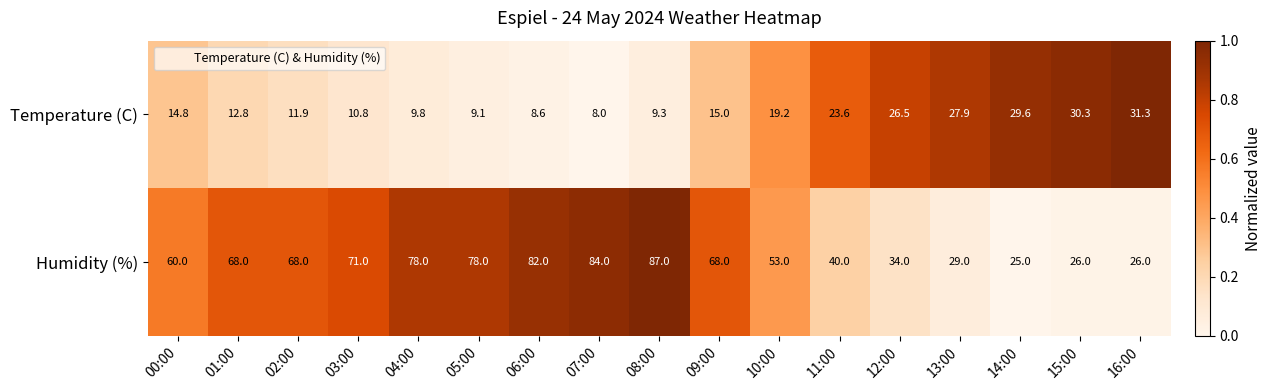

Between 11:00 and 13:00, which series saw the biggest shift?

Humidity (%)